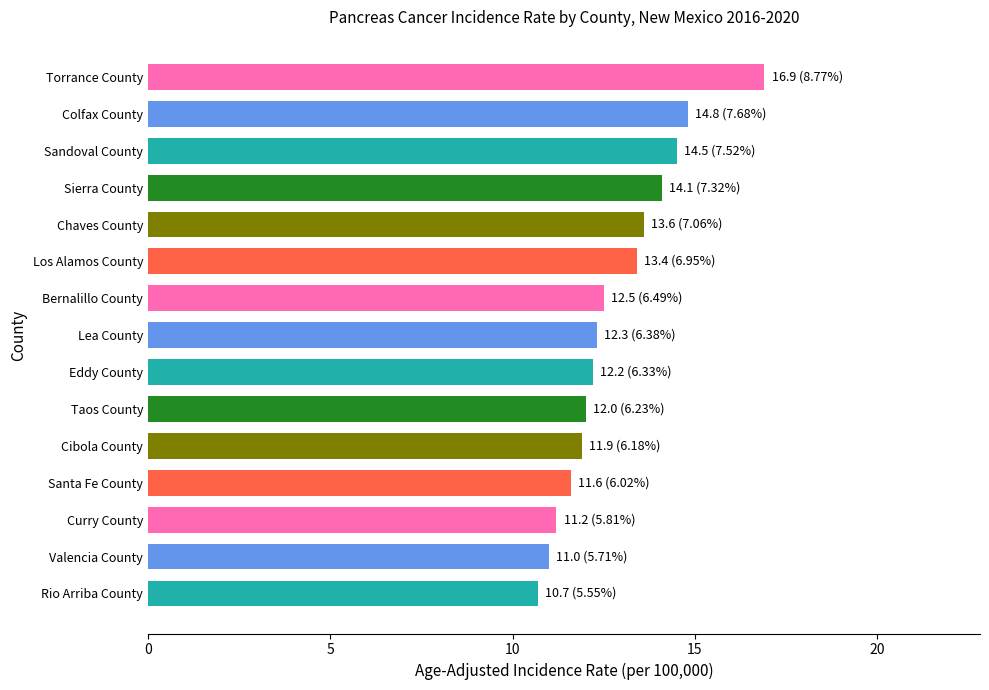

What is the difference between the second highest and minimum values?

4.1